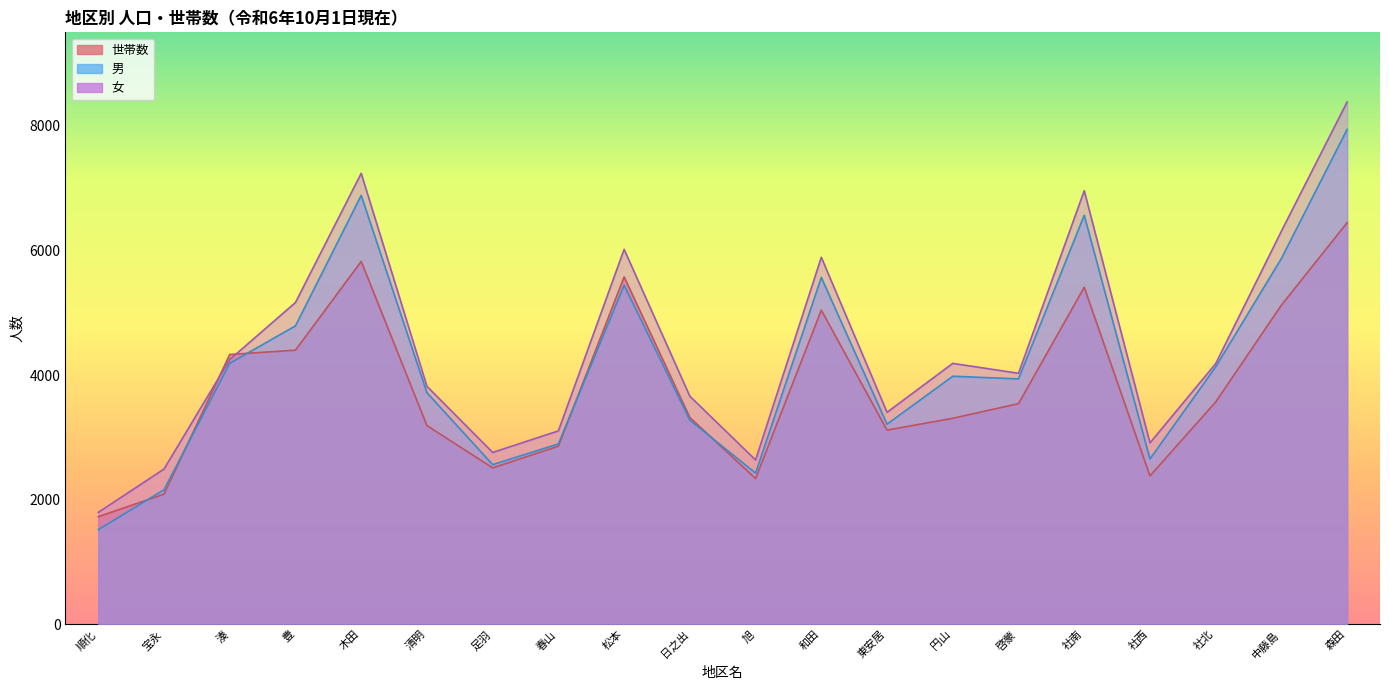

Where is the first local minimum for 女?

足羽